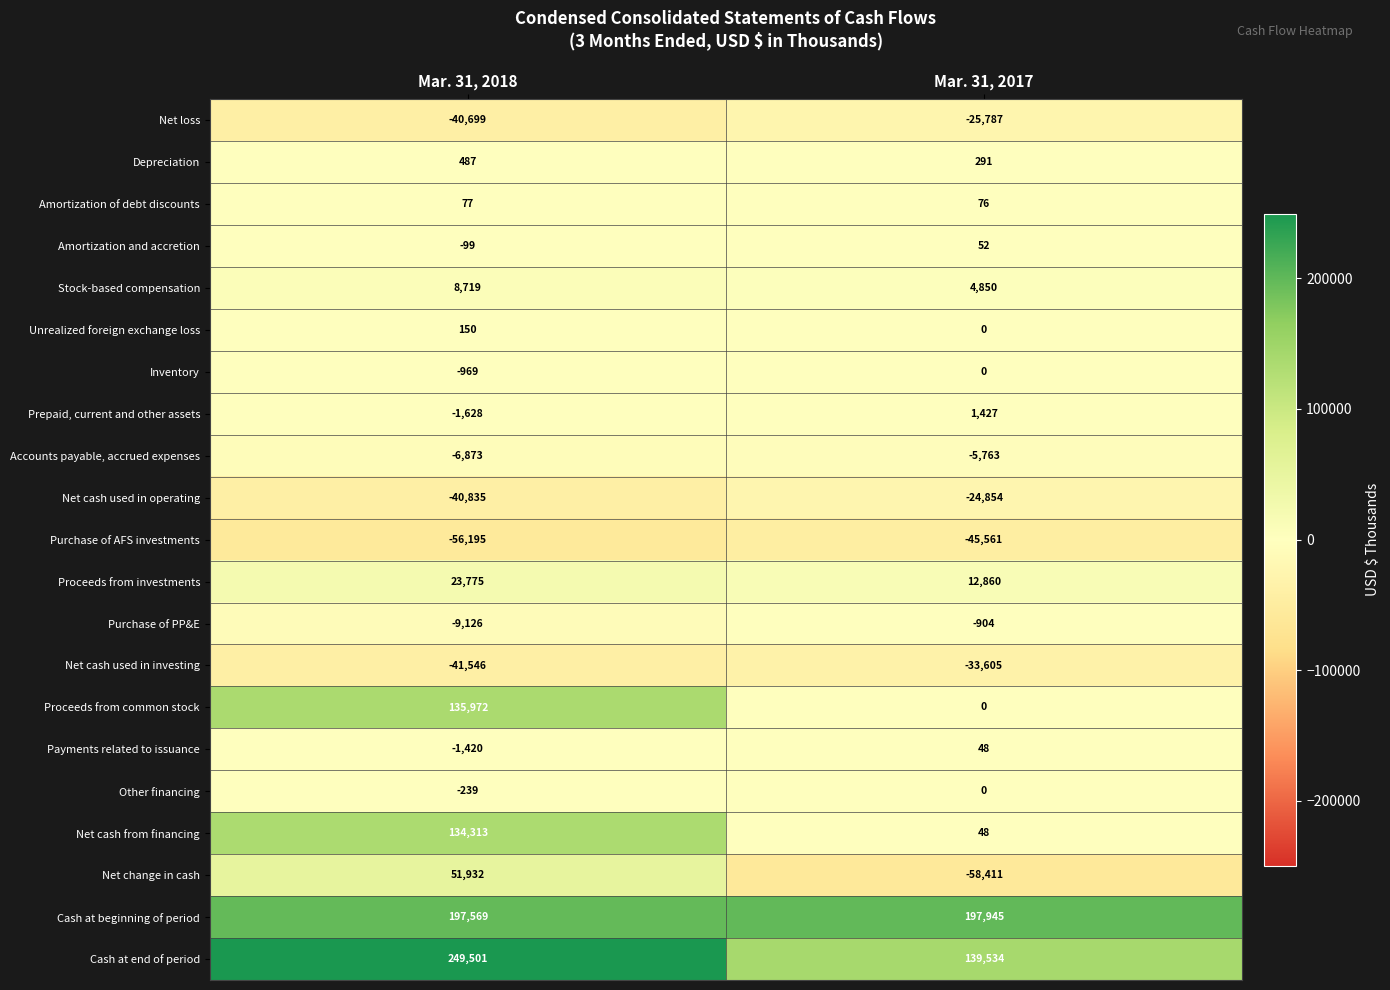

What is the sum of all Net cash used in investing values?

-75151